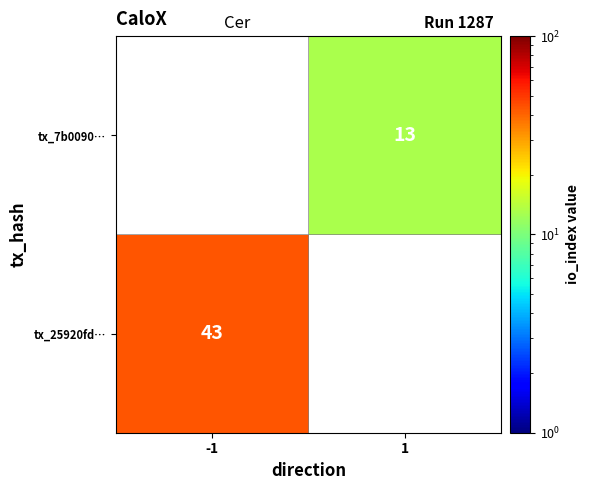

What is the maximum value shown in the chart?

43.0